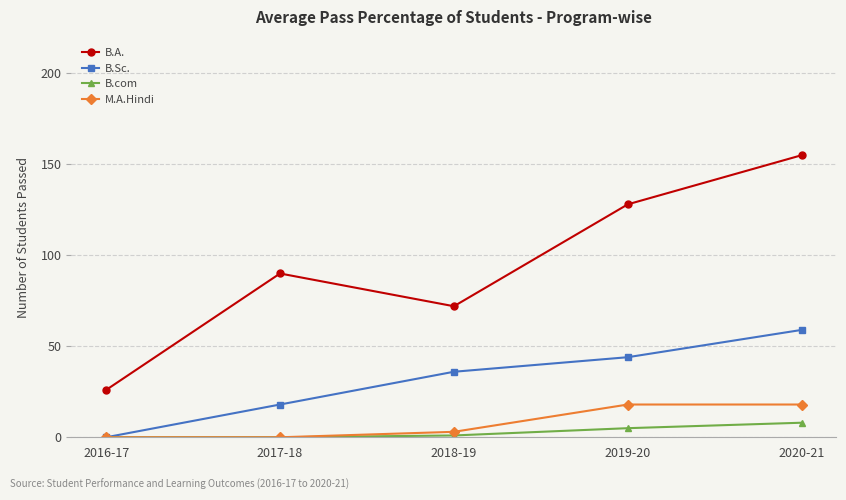

What is the sum of all M.A.Hindi values?

39